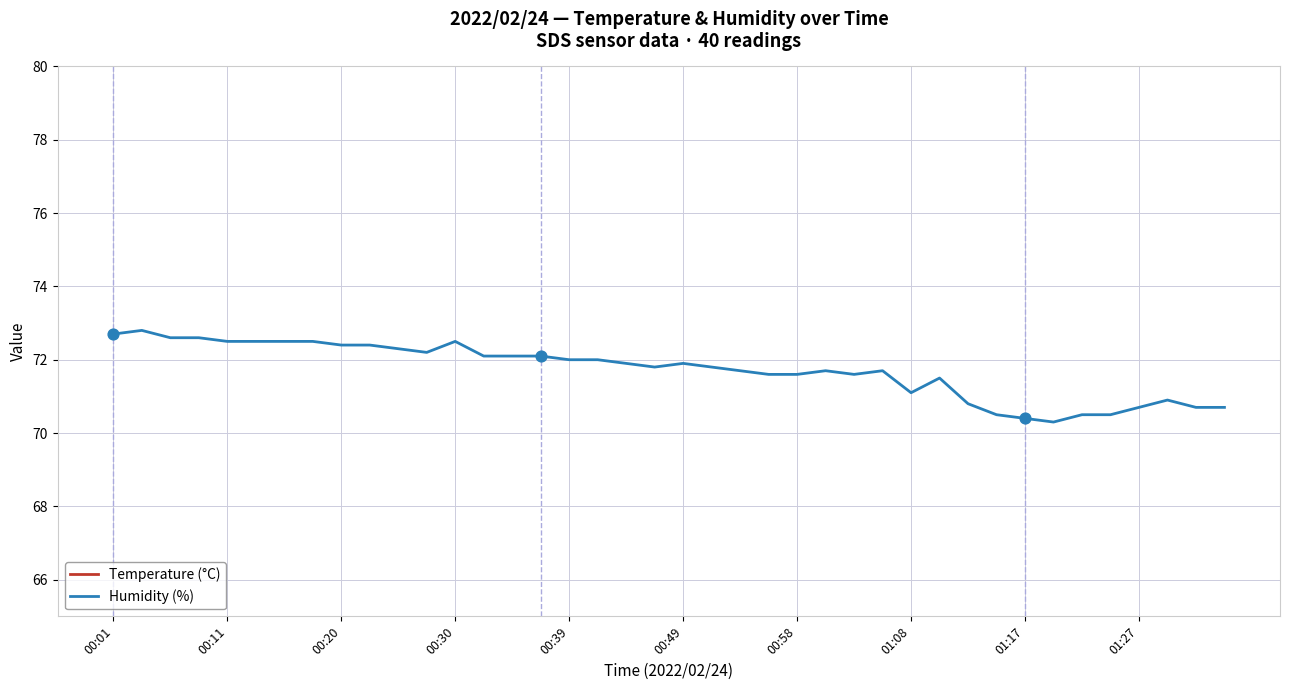

What is the total value across all series at 15?

99.8